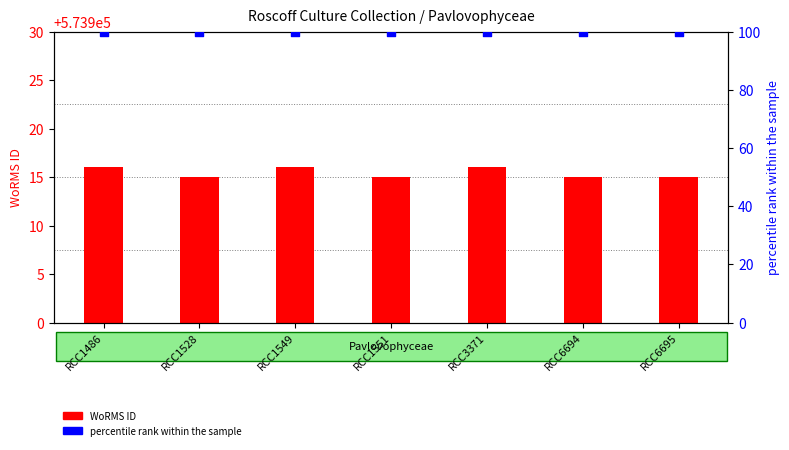

At which category is the sum across all series the highest?

RCC1486